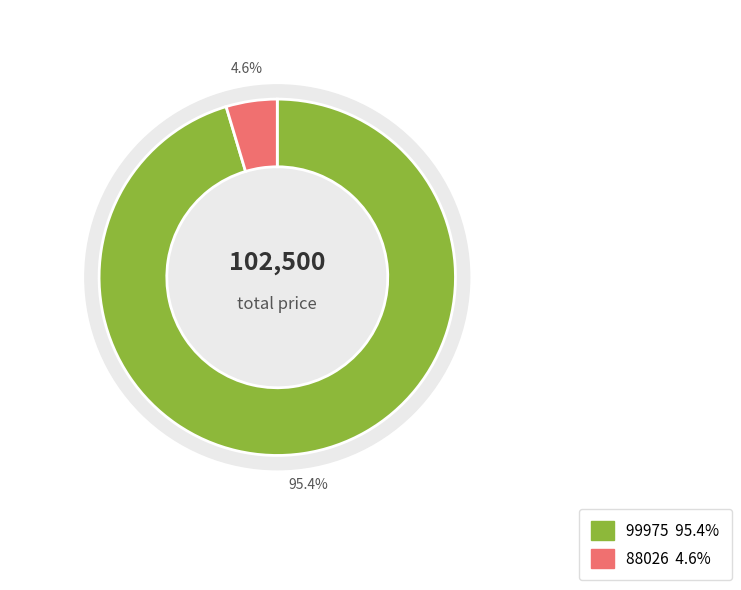

What percentage is the 88026 slice, to the nearest percent?

5%